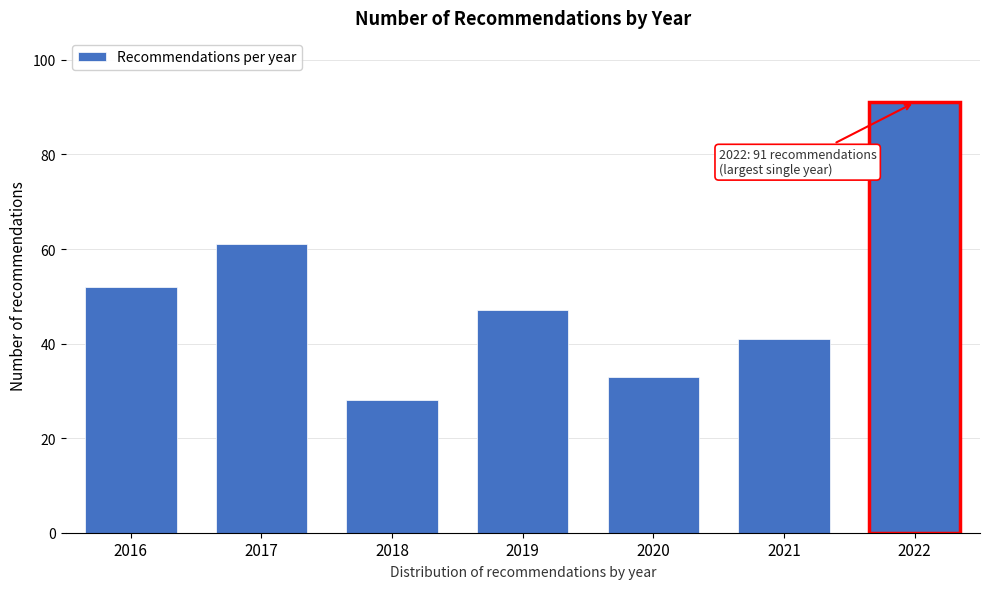

Reading right to left, transcribe all the data shown in this chart.

2022=91	2021=41	2020=33	2019=47	2018=28	2017=61	2016=52